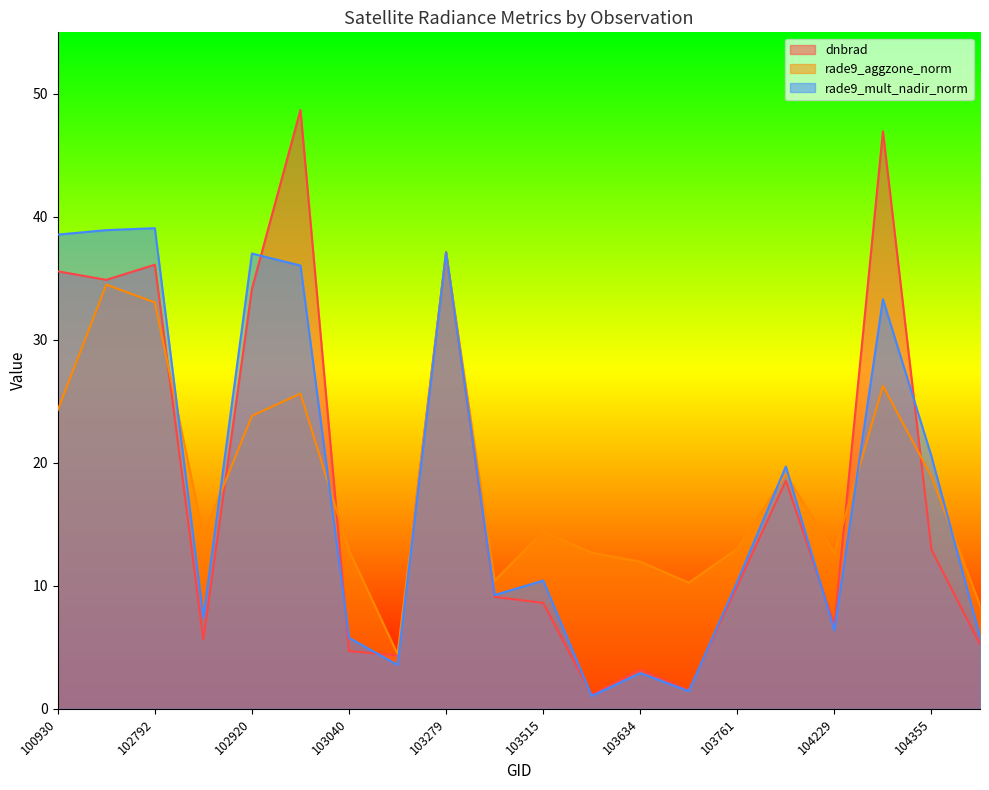

Reading left to right, what are all the values shown in this chart?

dnbrad: 100930=35.6	102551=34.9	102792=36.1	102912=5.6	102920=34.2	103032=48.7	103040=4.7	103160=4.3	103279=37.1	103397=9.1	103515=8.6	103524=1.1	103634=3.2	103643=1.5	103761=10.0	104112=18.5	104229=6.9	104236=47.0	104355=12.9	104472=5.3
rade9_aggzone_norm: 100930=24.3	102551=34.5	102792=33.0	102912=14.1	102920=23.8	103032=25.6	103040=12.9	103160=4.5	103279=37.1	103397=10.4	103515=14.4	103524=12.7	103634=12.0	103643=10.3	103761=13.0	104112=19.1	104229=12.7	104236=26.3	104355=18.9	104472=8.4
rade9_mult_nadir_norm: 100930=38.6	102551=38.9	102792=39.1	102912=7.4	102920=37.0	103032=36.0	103040=5.8	103160=3.6	103279=37.1	103397=9.2	103515=10.4	103524=1.0	103634=2.9	103643=1.4	103761=10.3	104112=19.7	104229=6.4	104236=33.3	104355=20.5	104472=5.9